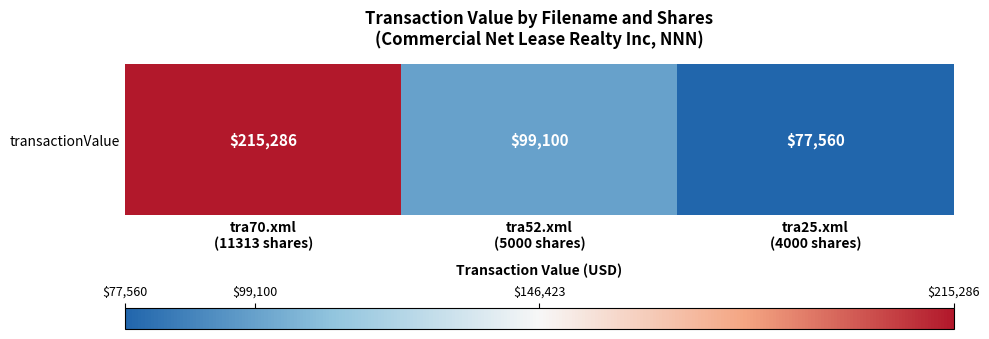

The value at tra25.xml
(4000 shares) is 77560. True or false?

True